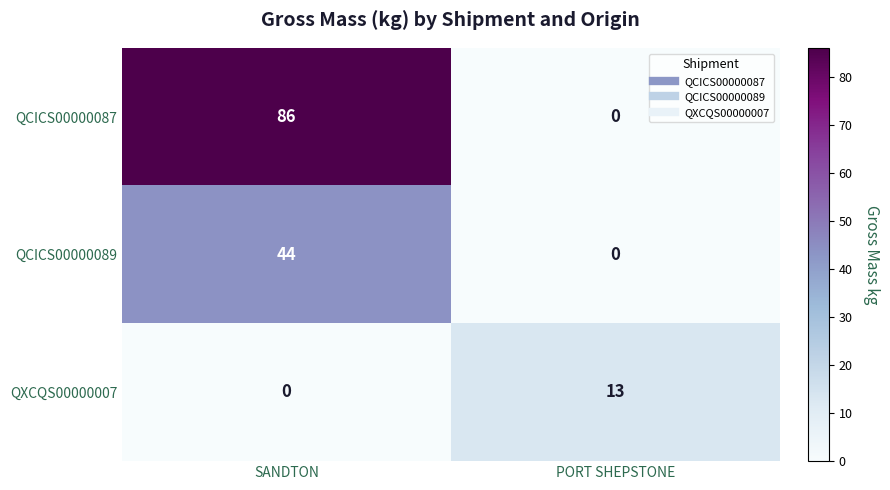

Between SANDTON and PORT SHEPSTONE, which series saw the biggest shift?

QCICS00000087